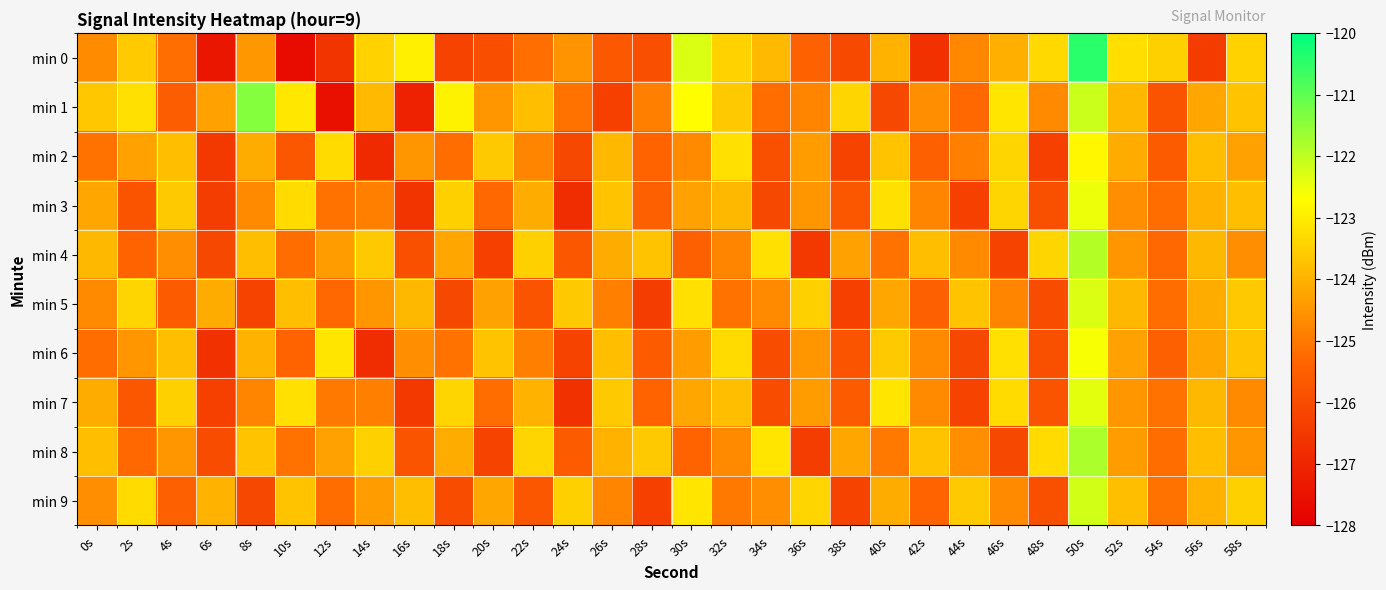

Which has a higher value, 22s or 30s?

30s